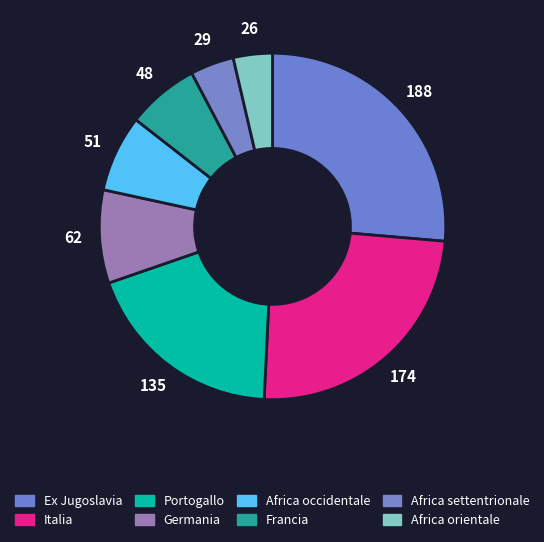

What percentage is the Africa occidentale slice, to the nearest percent?

7%